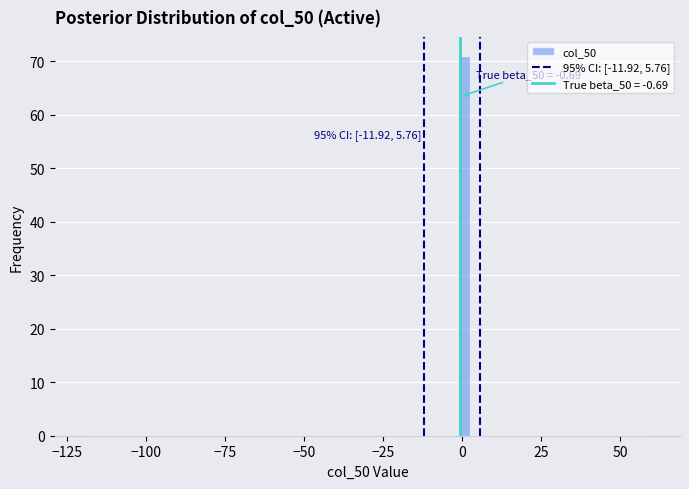

Around what value on the x-axis is the tallest bar? Give the approximate position of its centre, as read against the axis.

0